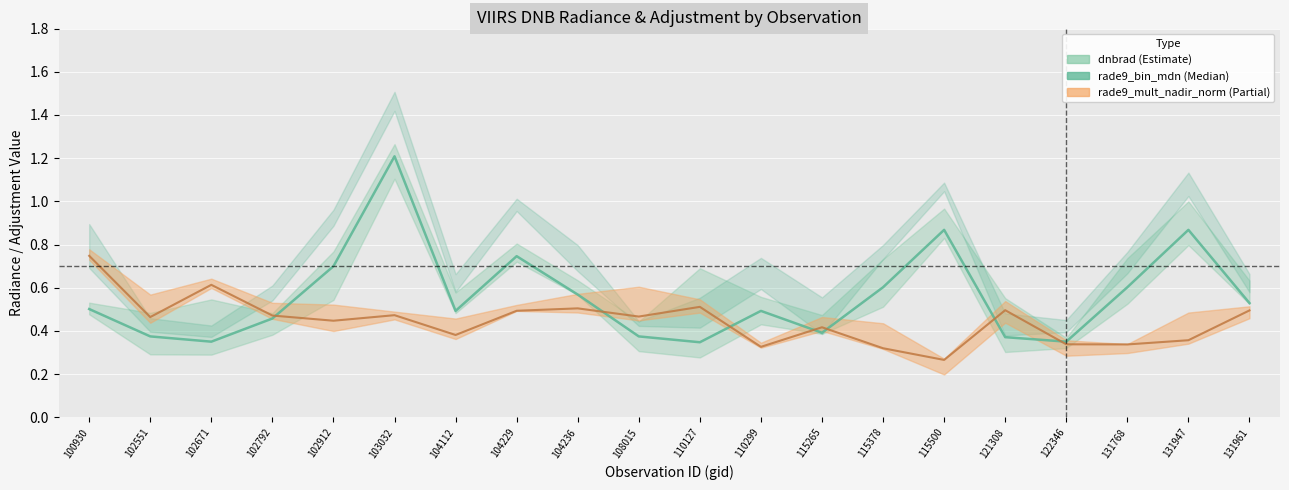

At which category does the data reach its first local peak?

103032